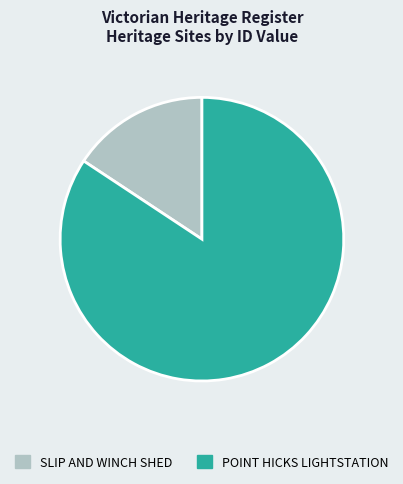

Is there any slice that represents more than half of the pie?

Yes